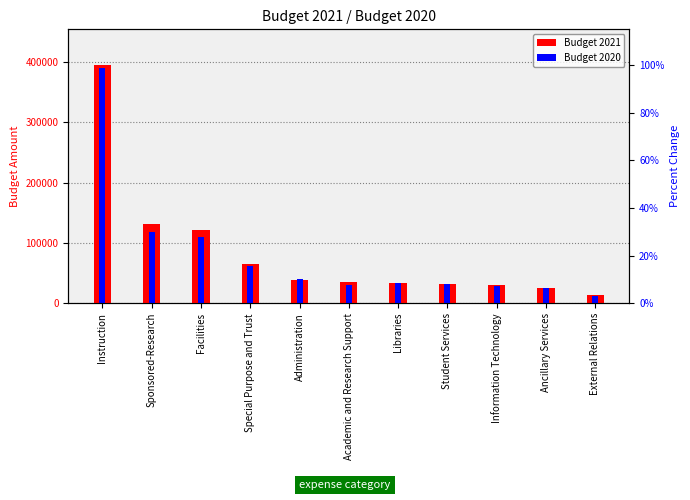

Between Facilities and Ancillary Services, which is larger?

Facilities